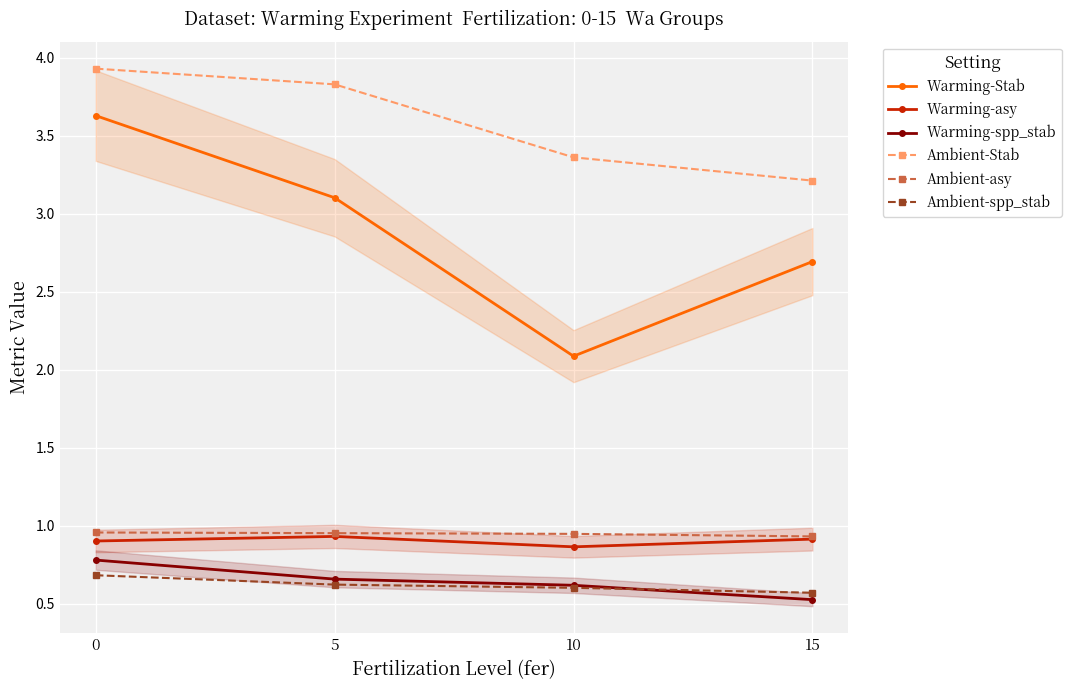

True or false: Ambient-spp_stab has a value of 0.6 at 10.

True